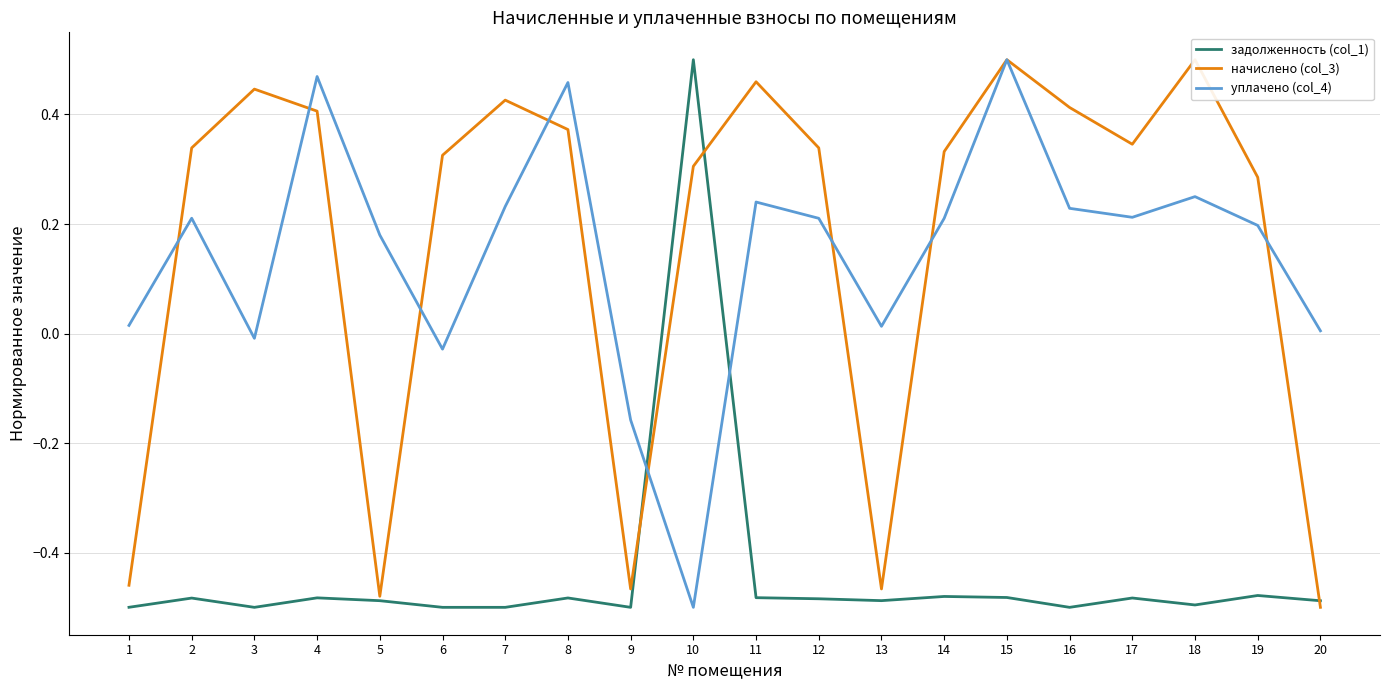

What is the difference between the highest and lowest values at 15?

1.0